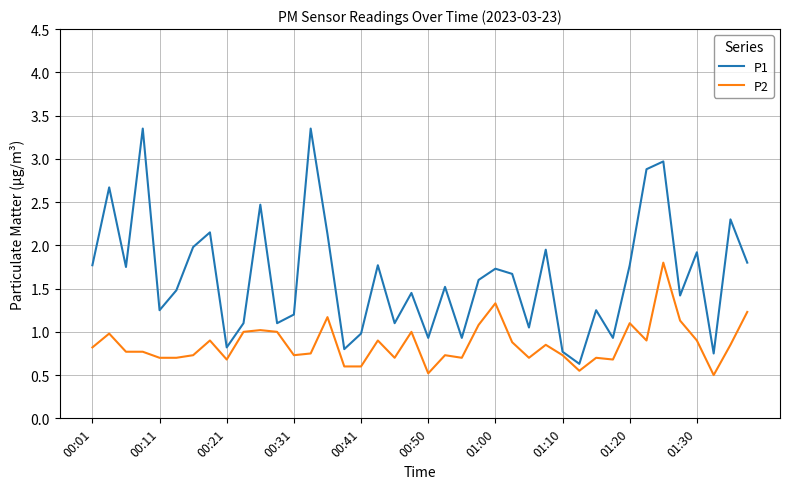

List the series in order of their overall mean, highest first.

P1, P2